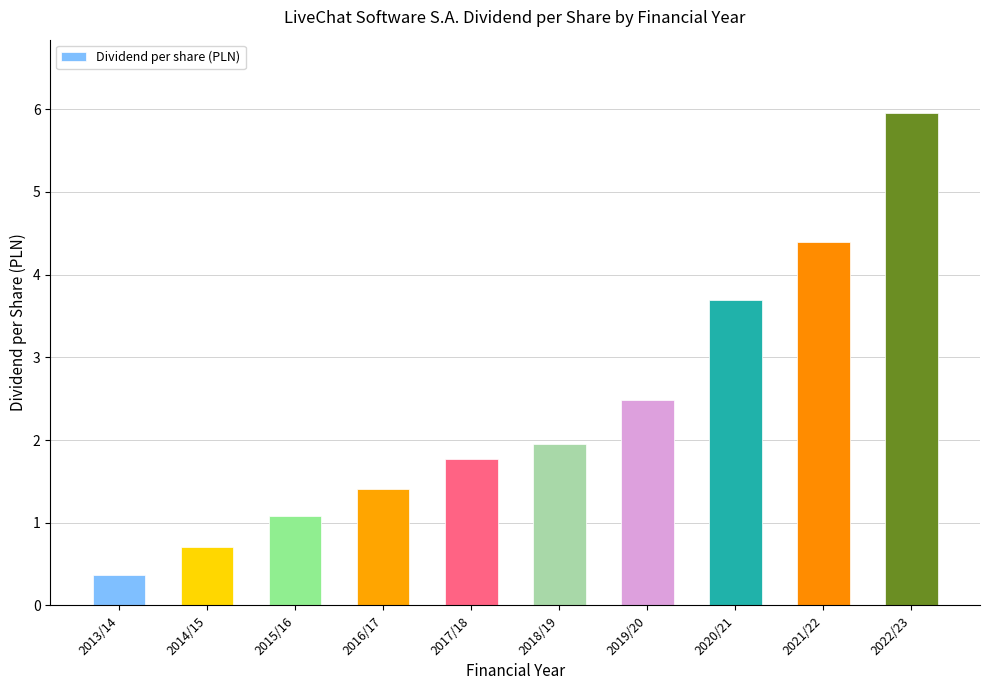

What is the sum of the values at 2013/14 and 2022/23?

6.3